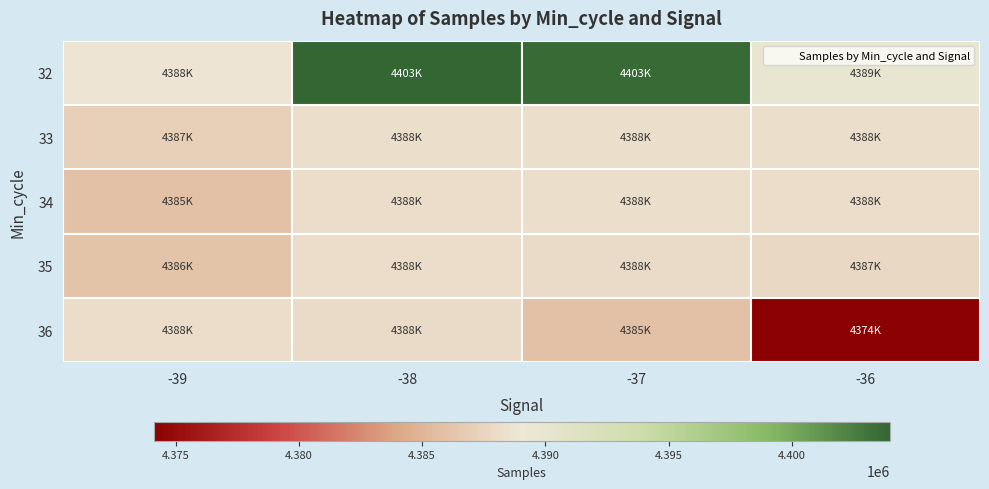

Which series changed the most between -38 and -36?

32